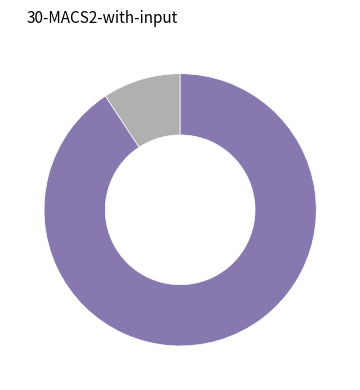

Is there any slice that represents more than half of the pie?

Yes